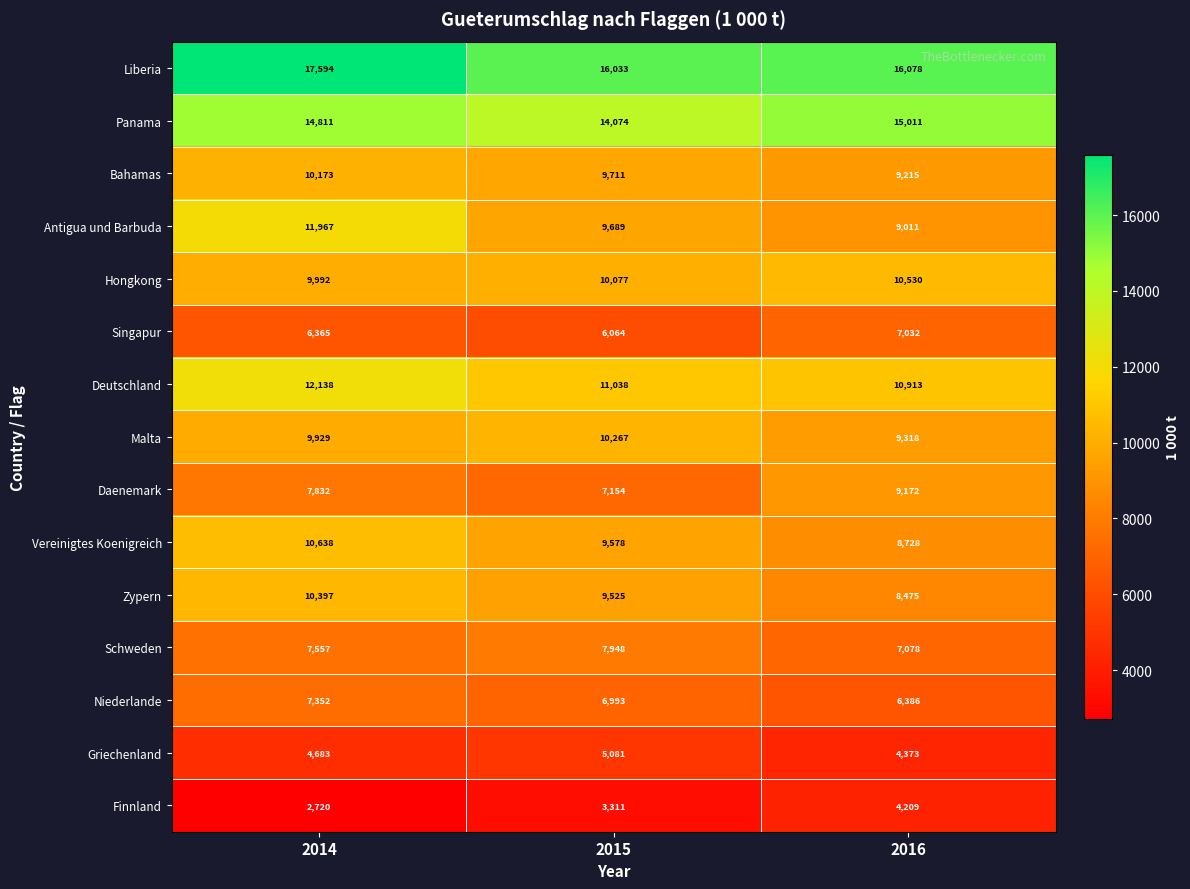

Which series changed the most between 2014 and 2015?

Antigua und Barbuda